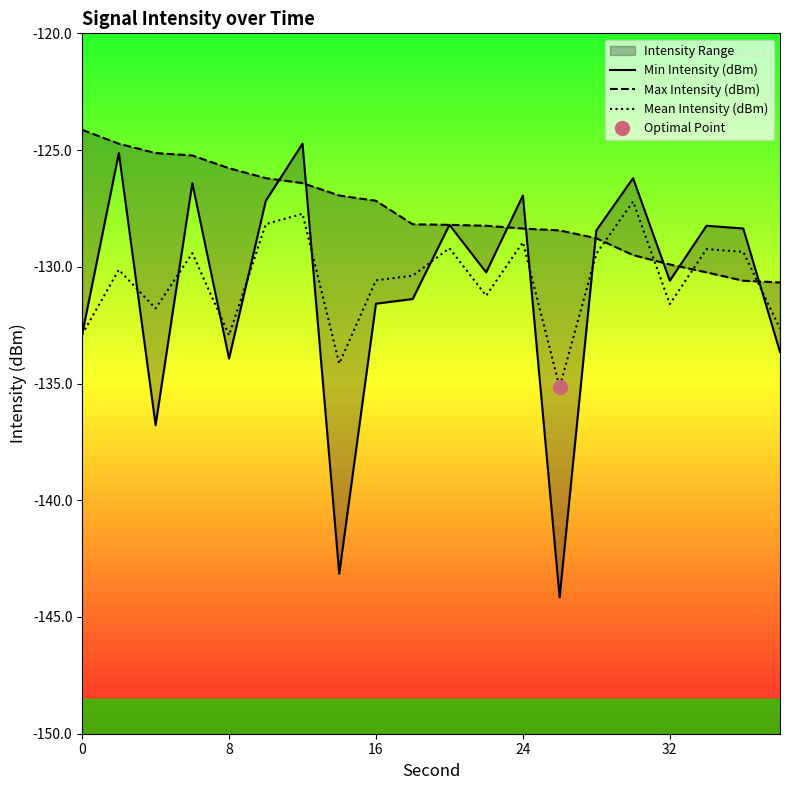

How many values in the Min Intensity (dBm) series exceed -128?

6